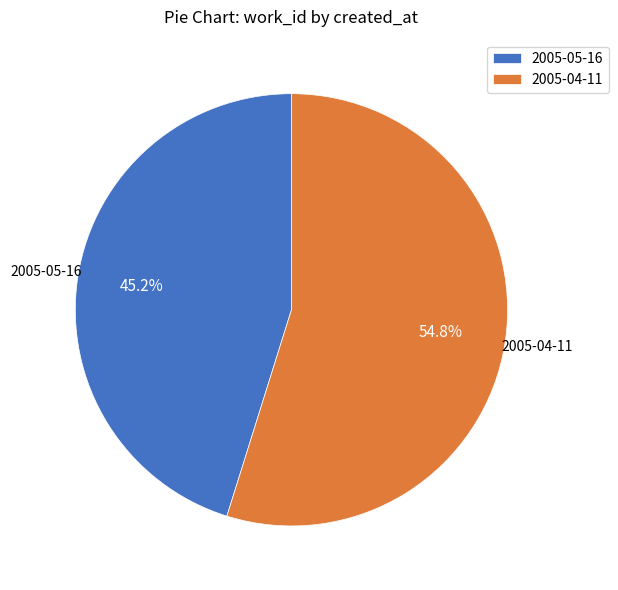

To the nearest percent, what is the difference between the 2005-05-16 and 2005-04-11 slice percentages?

10%